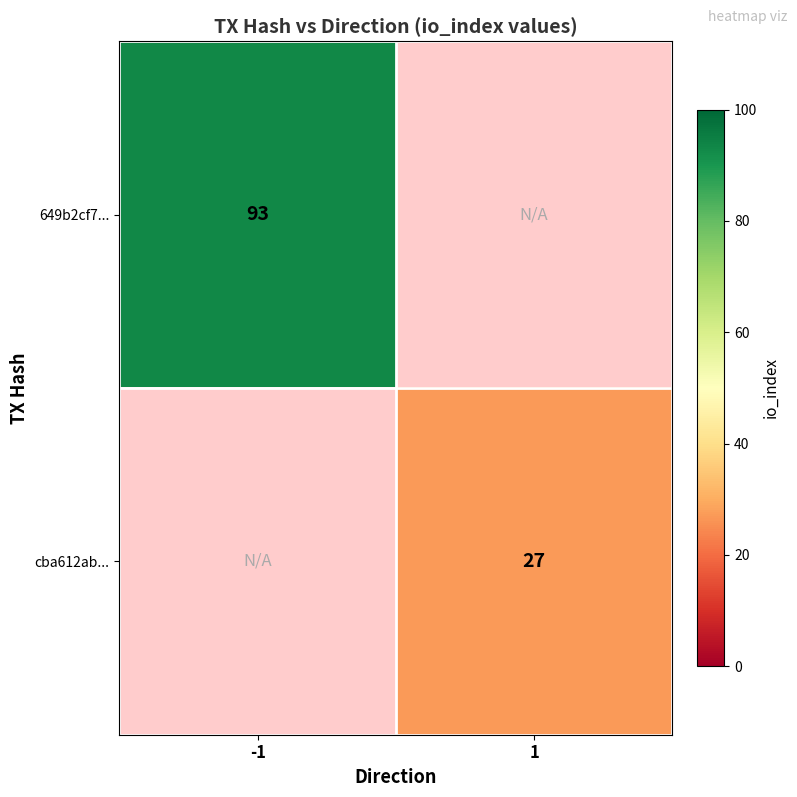

The value of cba612ab... at 1 is 38.6. True or false?

False